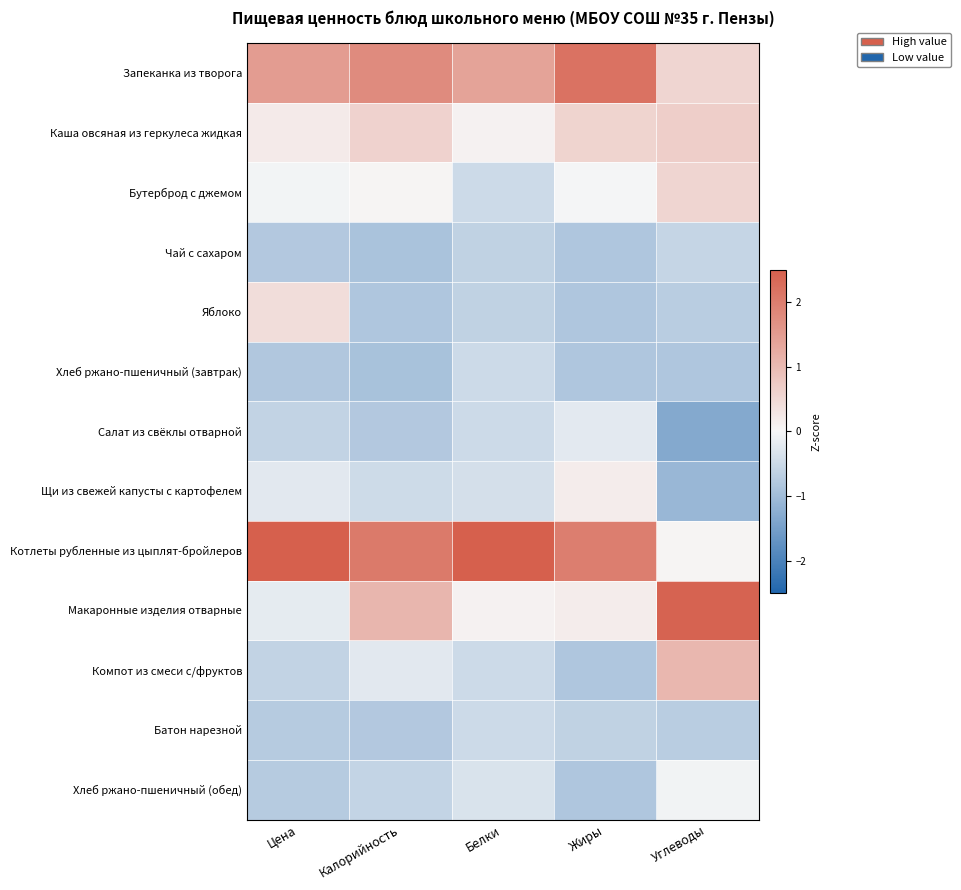

What is the spread (max minus min) of values at Калорийность?

3.0